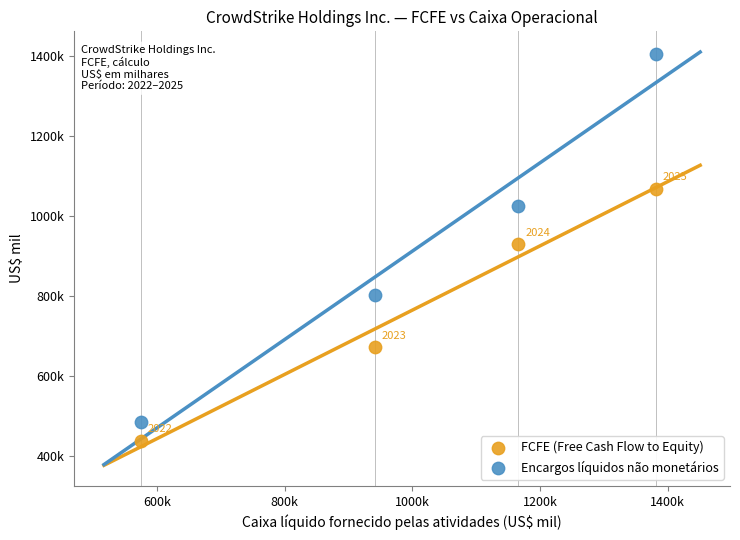

What are all the series names shown in the legend?

FCFE (Free Cash Flow to Equity), Encargos líquidos não monetários